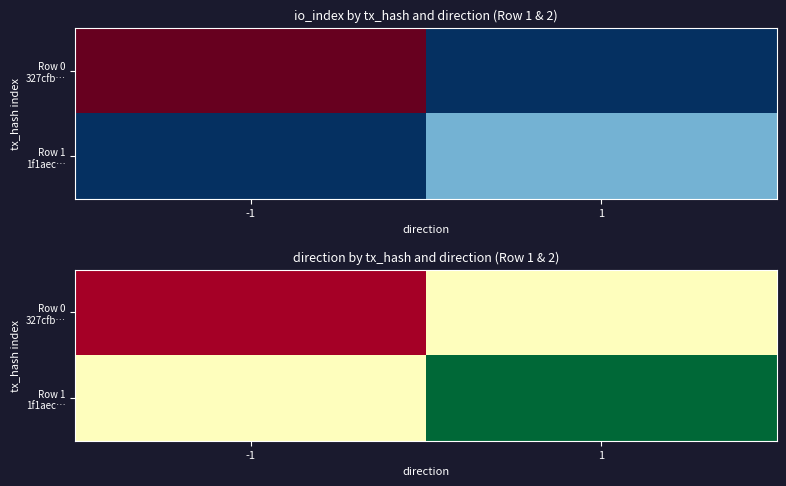

At which category is the sum across all series the highest?

1